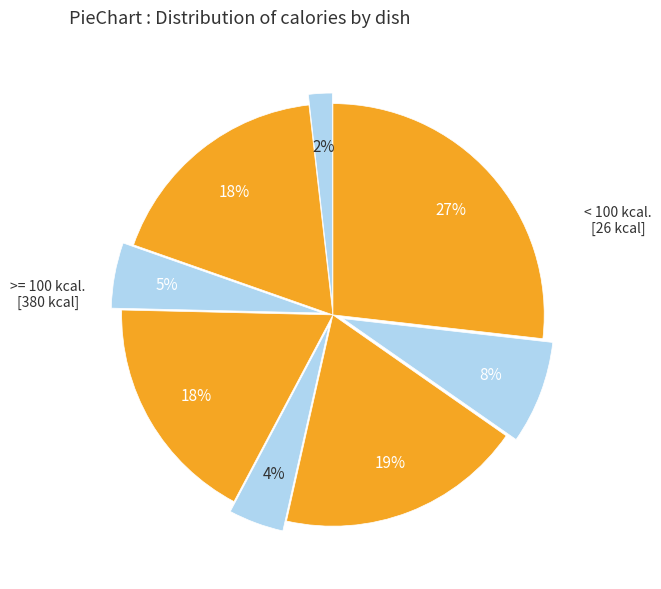

Count the number of slices in the pie.

8